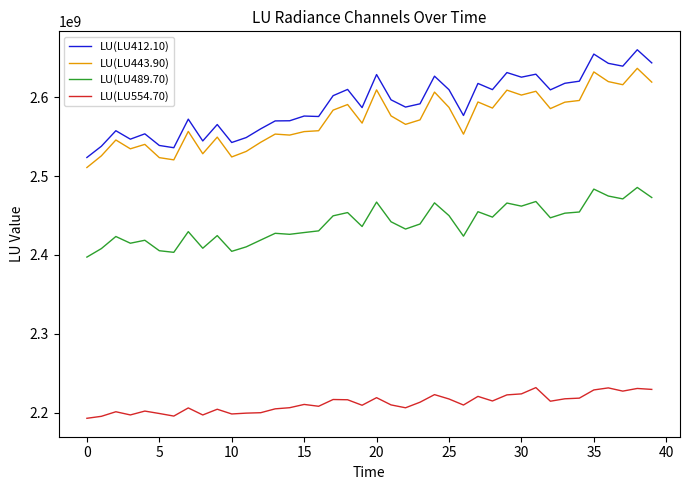

List the series in order of their peak value, lowest first.

LU(LU554.70), LU(LU489.70), LU(LU443.90), LU(LU412.10)